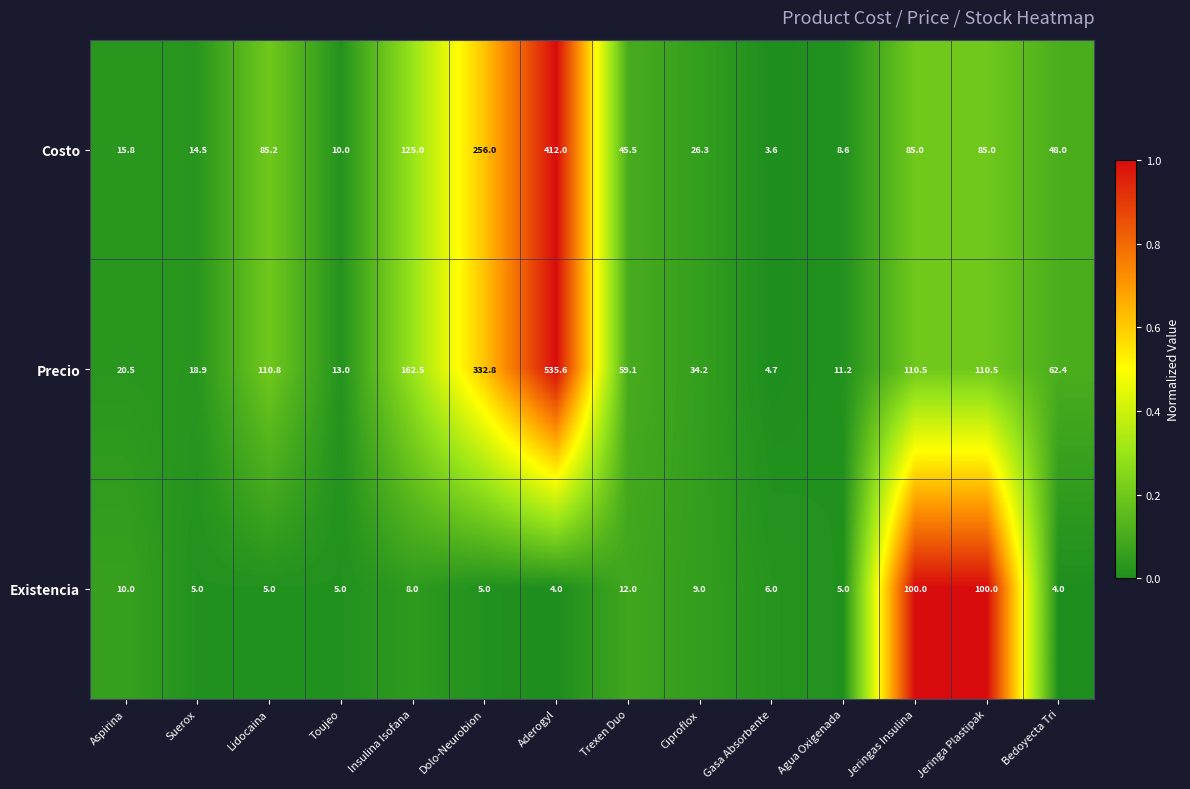

Which series has the largest total across all categories?

Precio